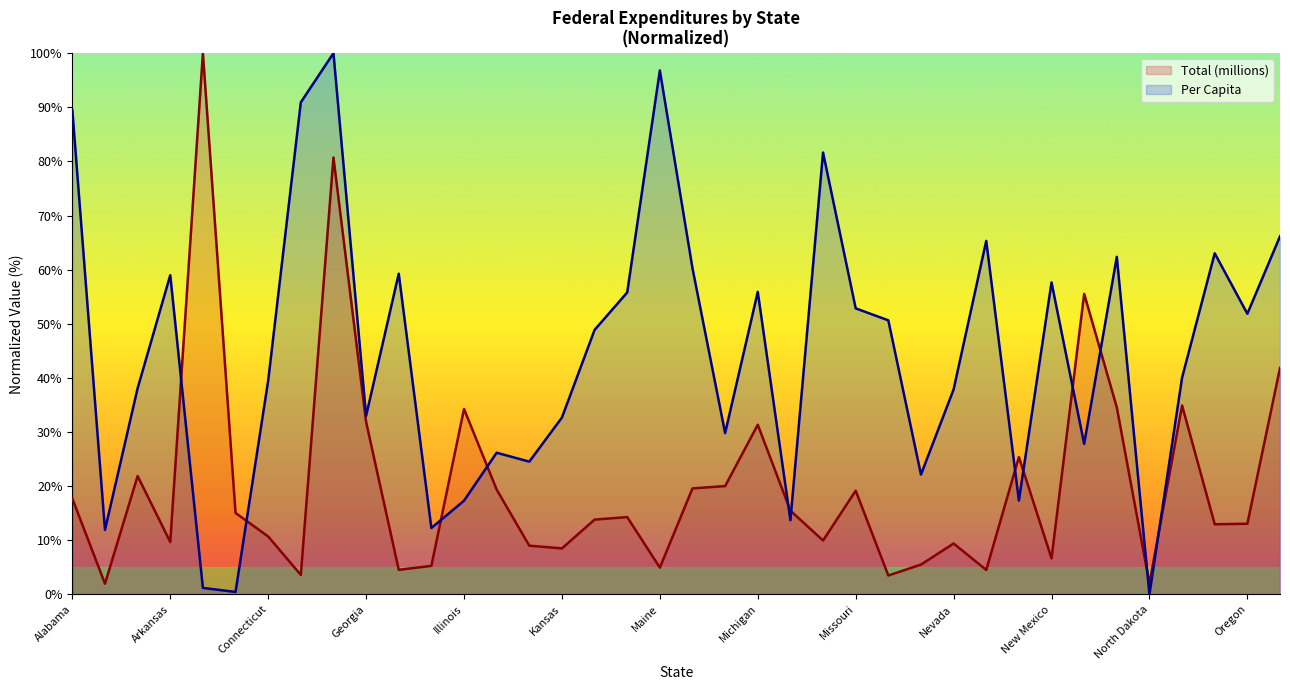

What is the approximate value of Total (millions) at Connecticut?

10.7